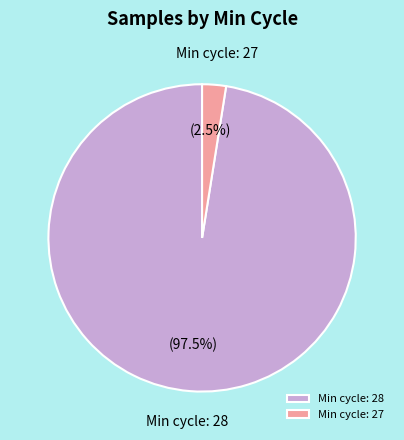

Which category has the smallest portion of the pie?

Min cycle: 27